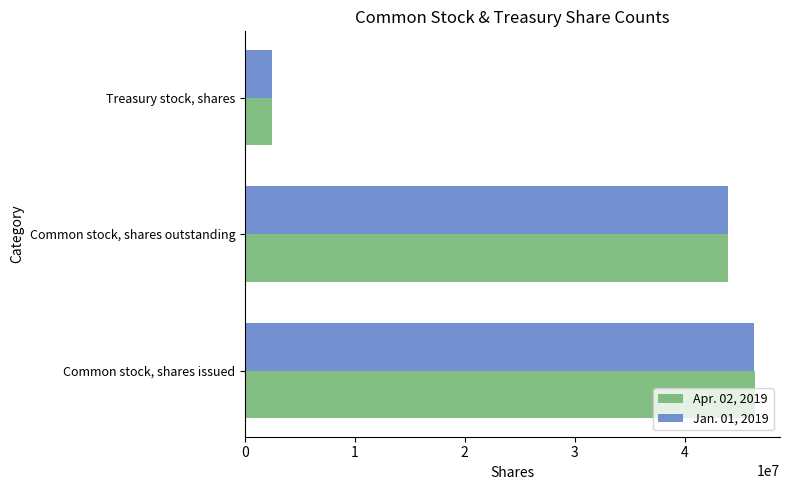

True or false: Apr. 02, 2019 has a value of 46370951 at Common stock, shares issued.

True